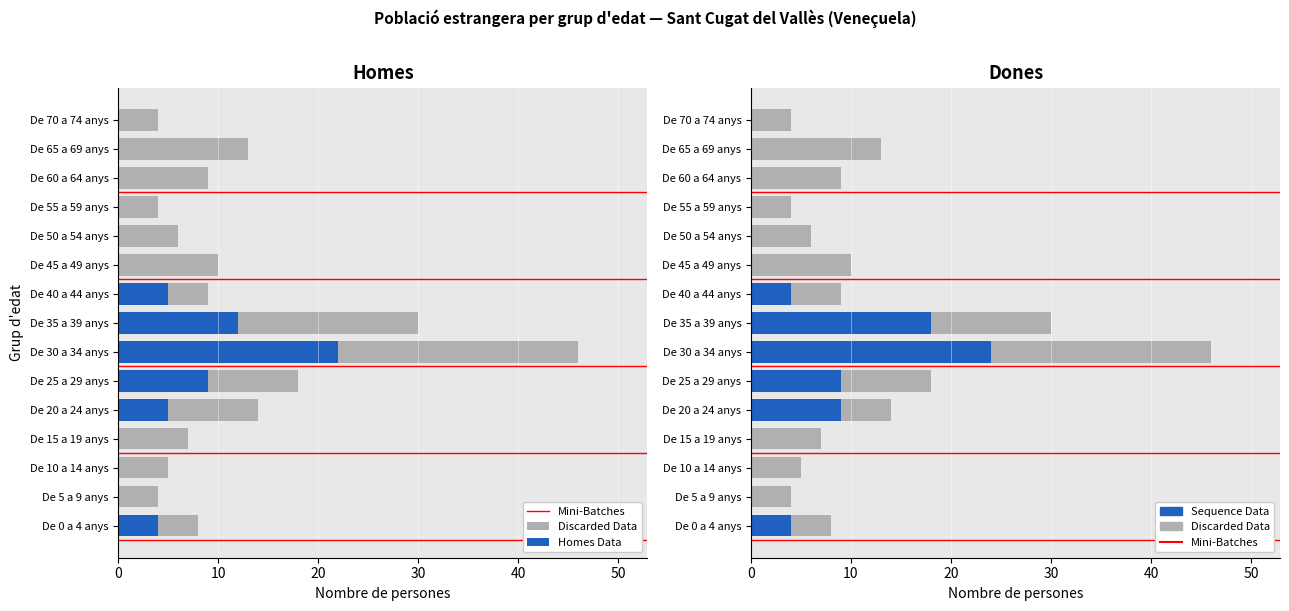

What is the difference between the Total values at De 65 a 69 anys and De 25 a 29 anys?

5